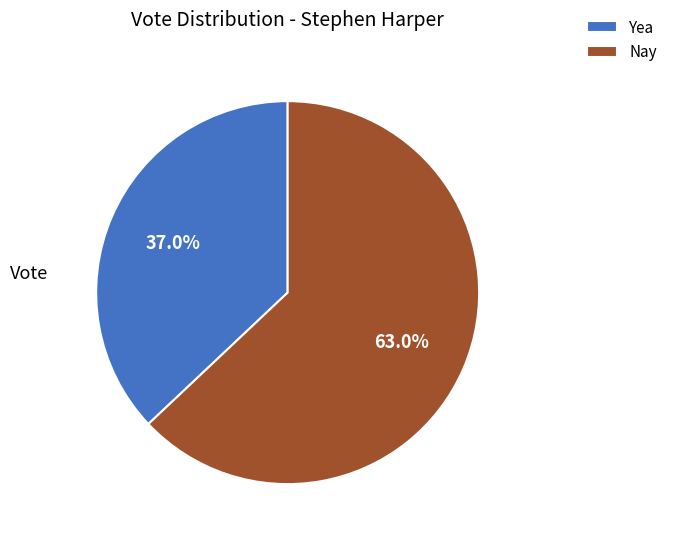

To the nearest percent, what is the combined percentage of Yea and Nay?

100%